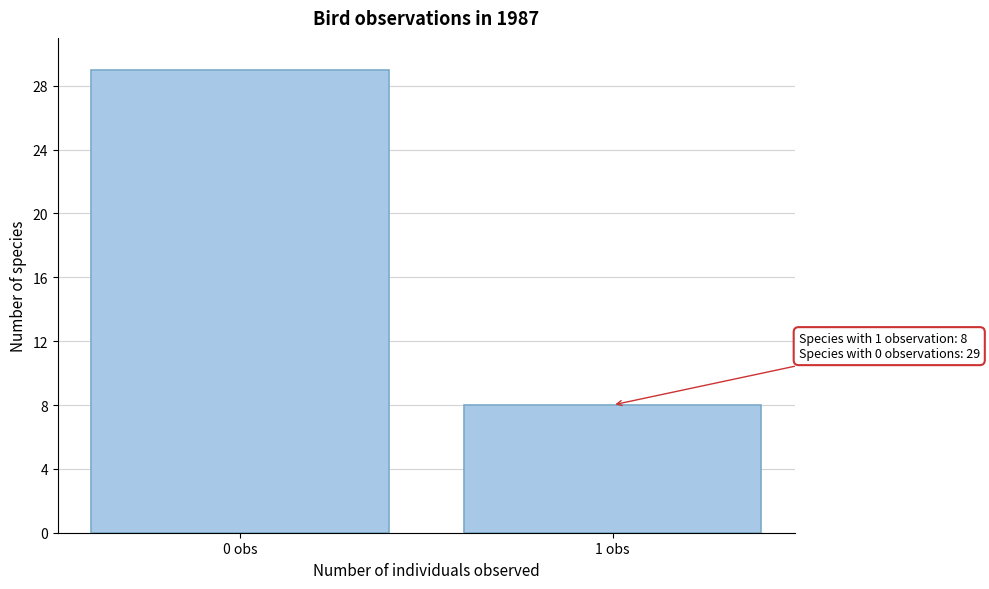

Reading left to right, extract all data points from this chart.

0 obs=29	1 obs=8